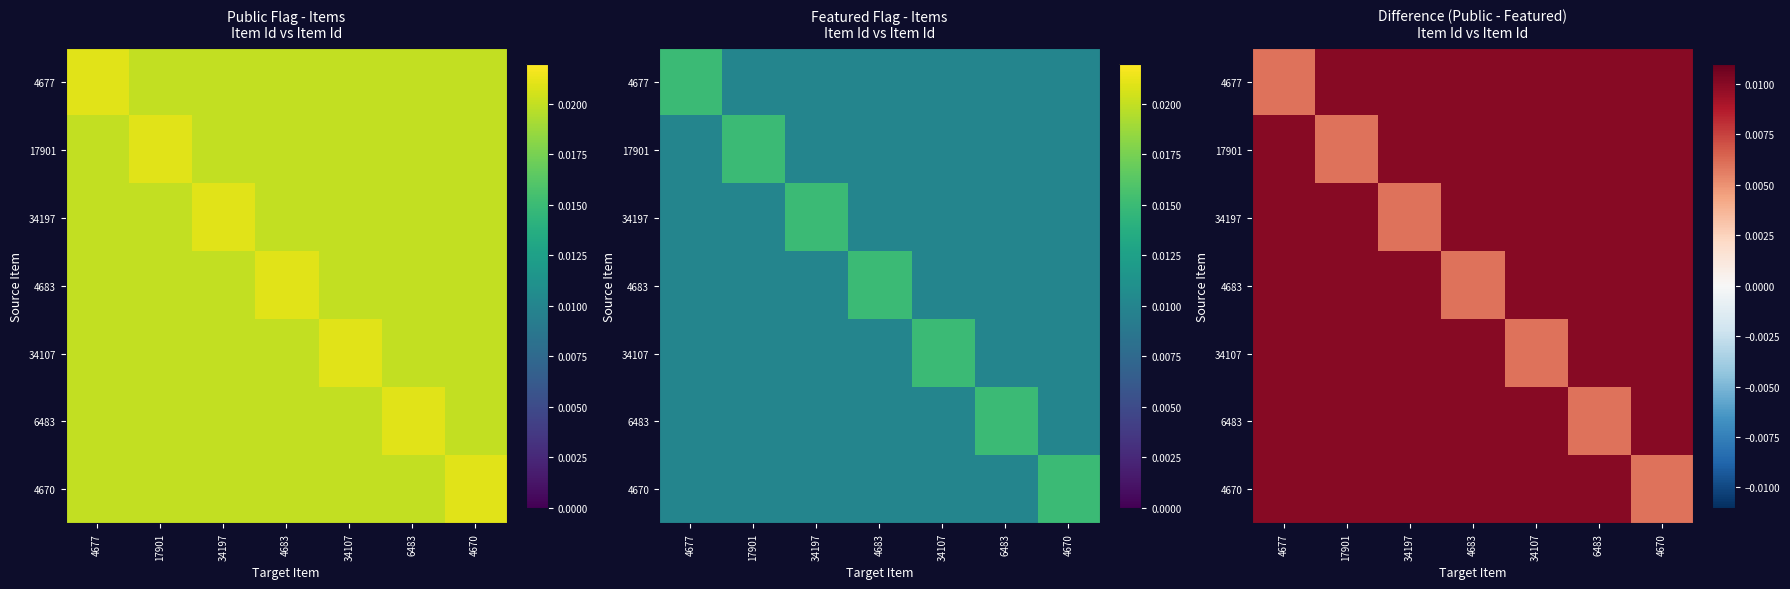

Between 17901 and 6483, which series saw the biggest shift?

17901